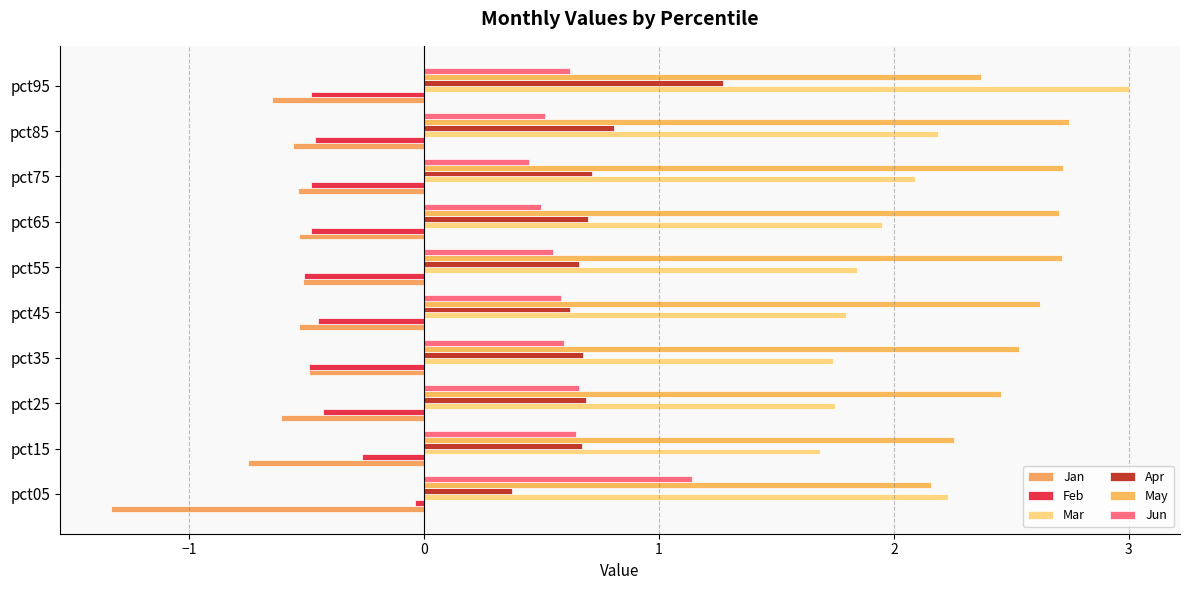

How many distinct data groups are displayed?

6